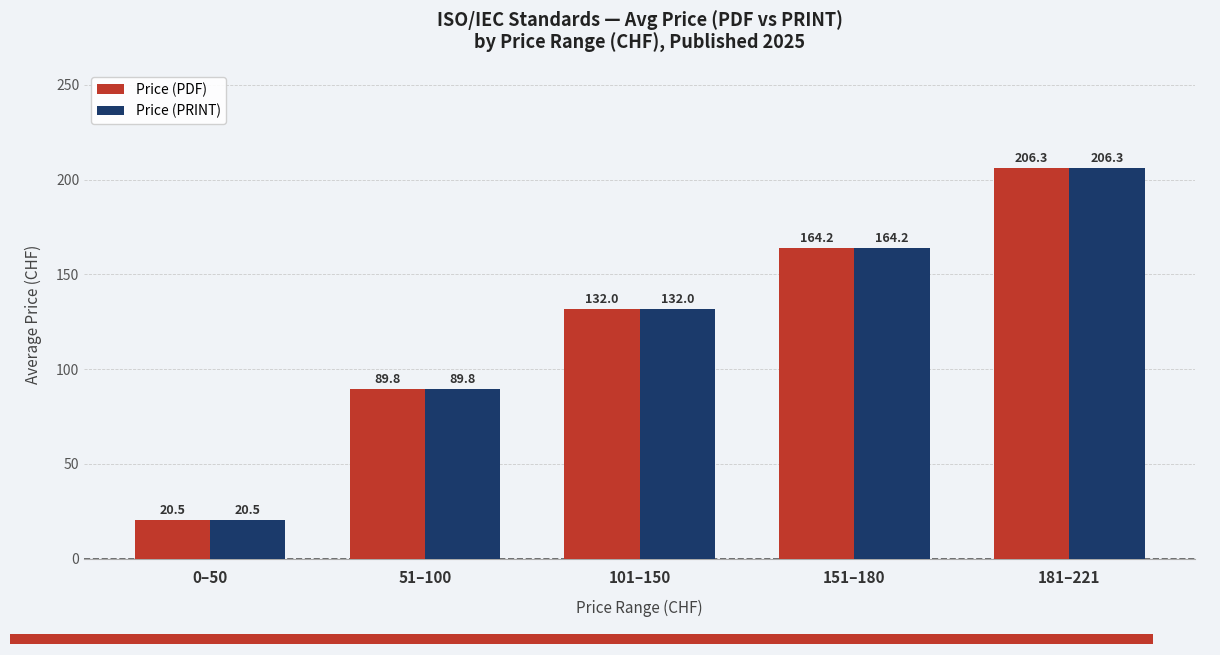

How many groups of bars are there?

5